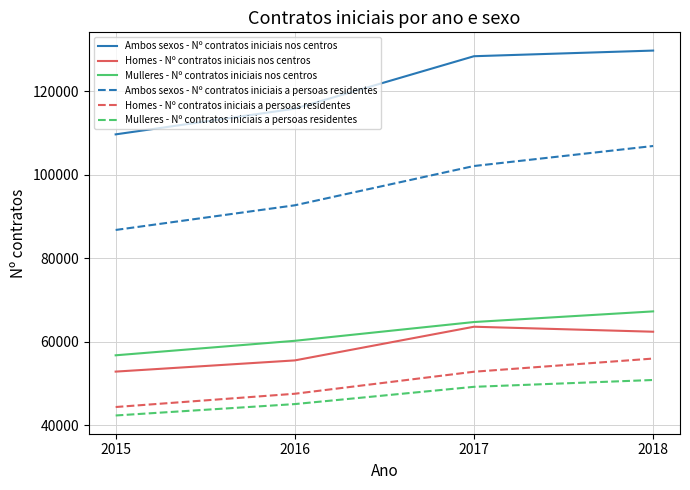

At how many categories does at least one series exceed 62488?

4